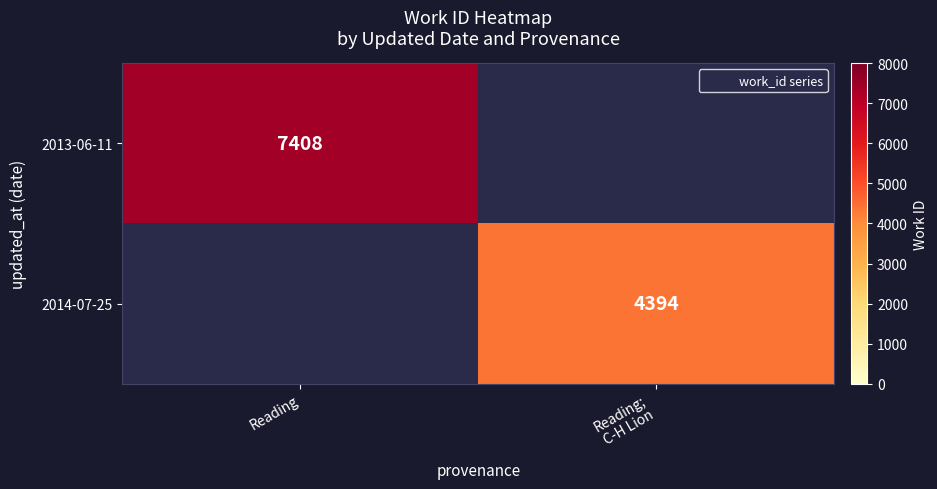

What is the difference between the 2013-06-11 values at Reading; C-H Lion and Reading?

7408